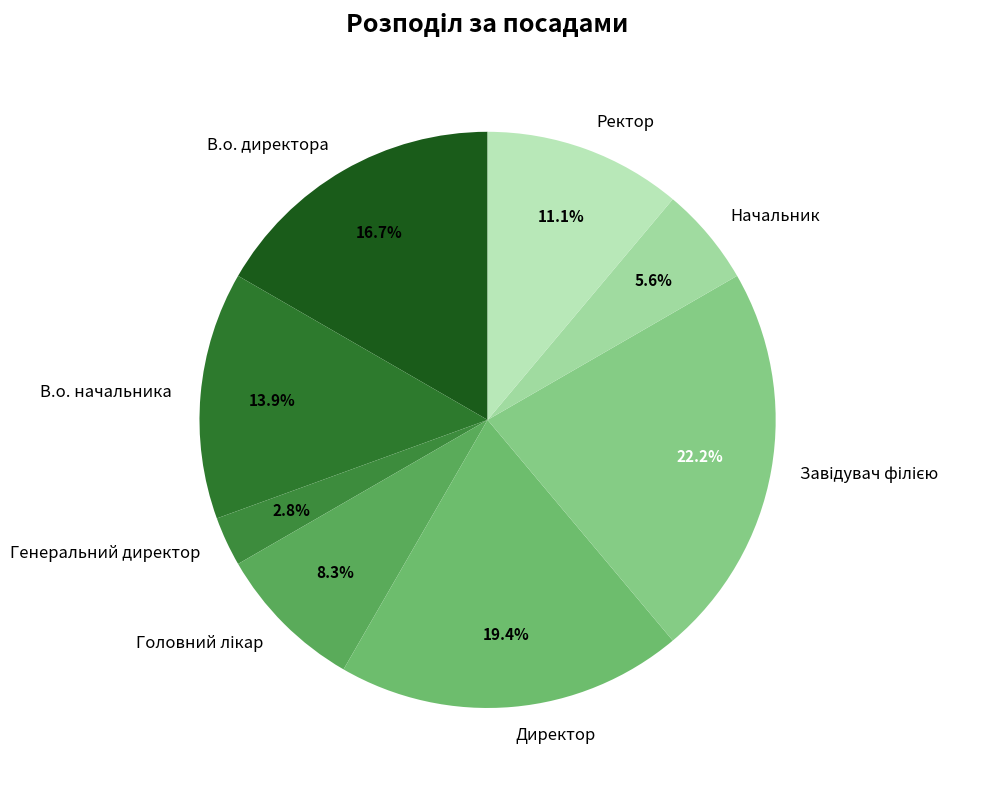

Is Начальник the majority of the pie?

No